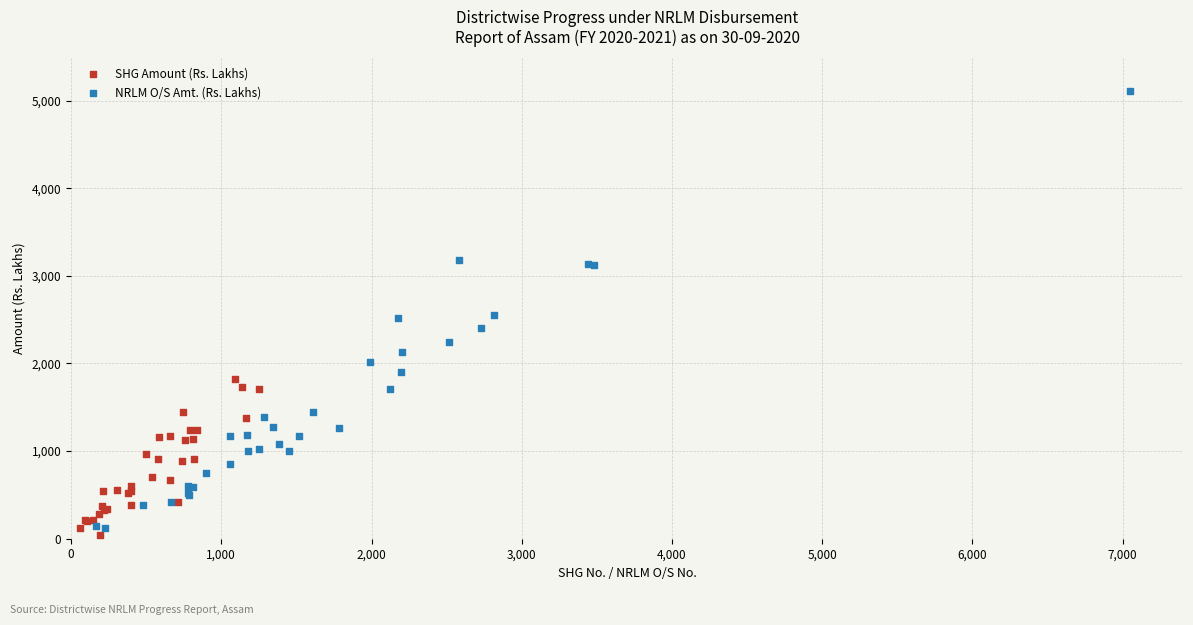

Which series reaches the maximum Y coordinate?

NRLM O/S Amt. (Rs. Lakhs)